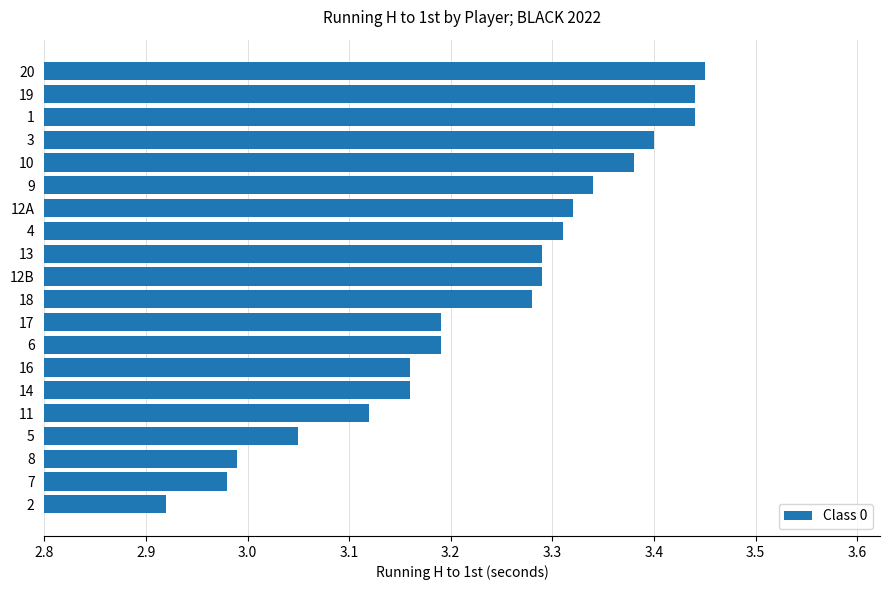

What is the sum of the values at 4 and 19?

6.8